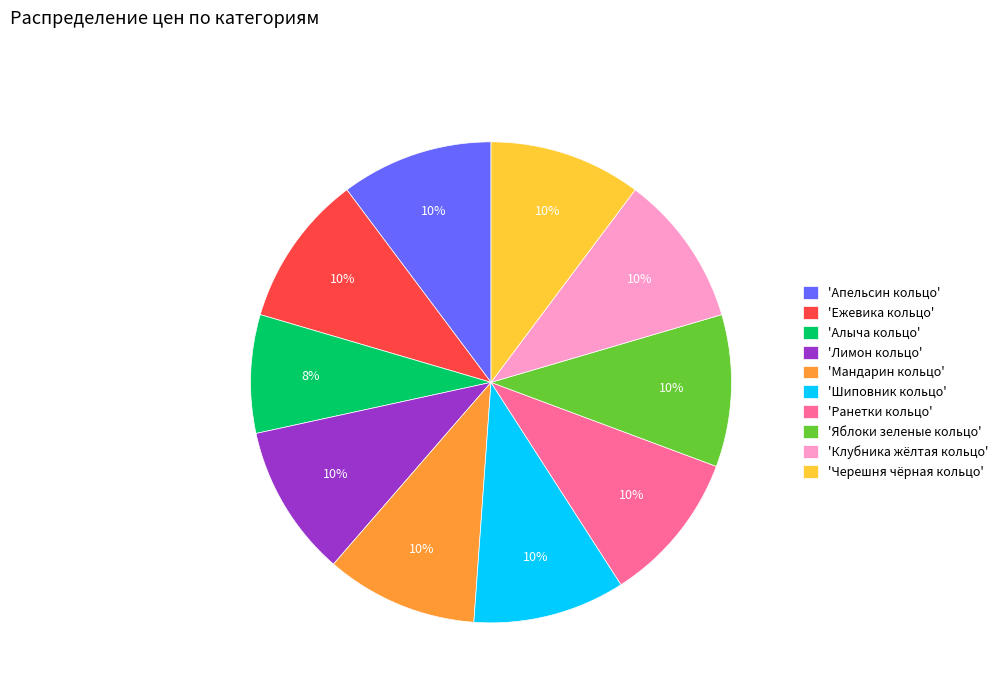

Is there a majority slice in this chart?

No